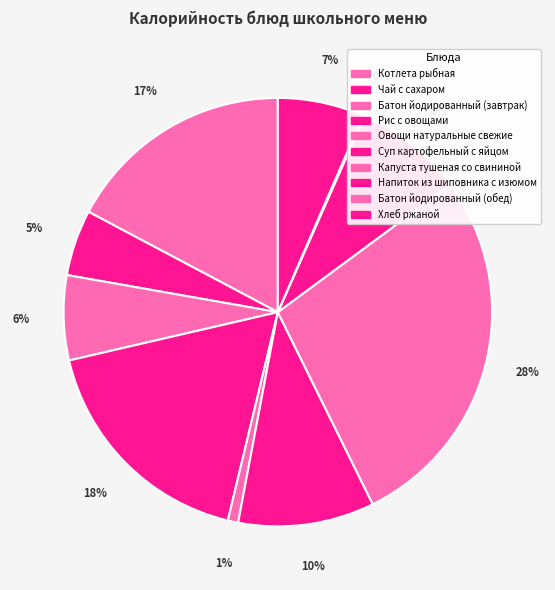

To the nearest percent, what is the difference between the Суп картофельный с яйцом and Батон йодированный (завтрак) slice percentages?

4%